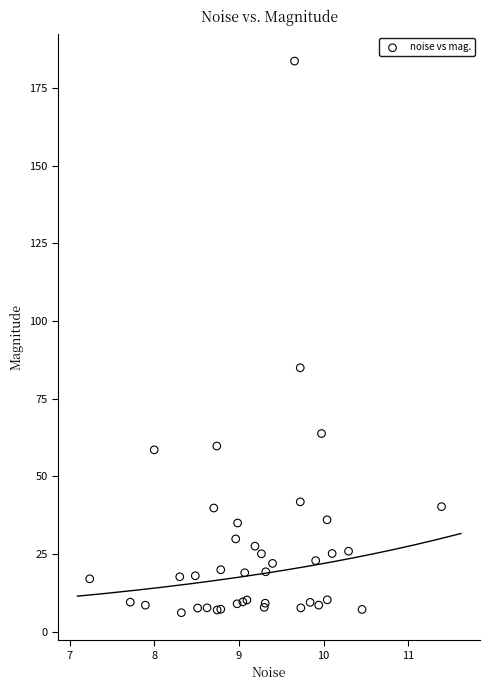

What Y value in the scatter plot is closest to 94?

84.9